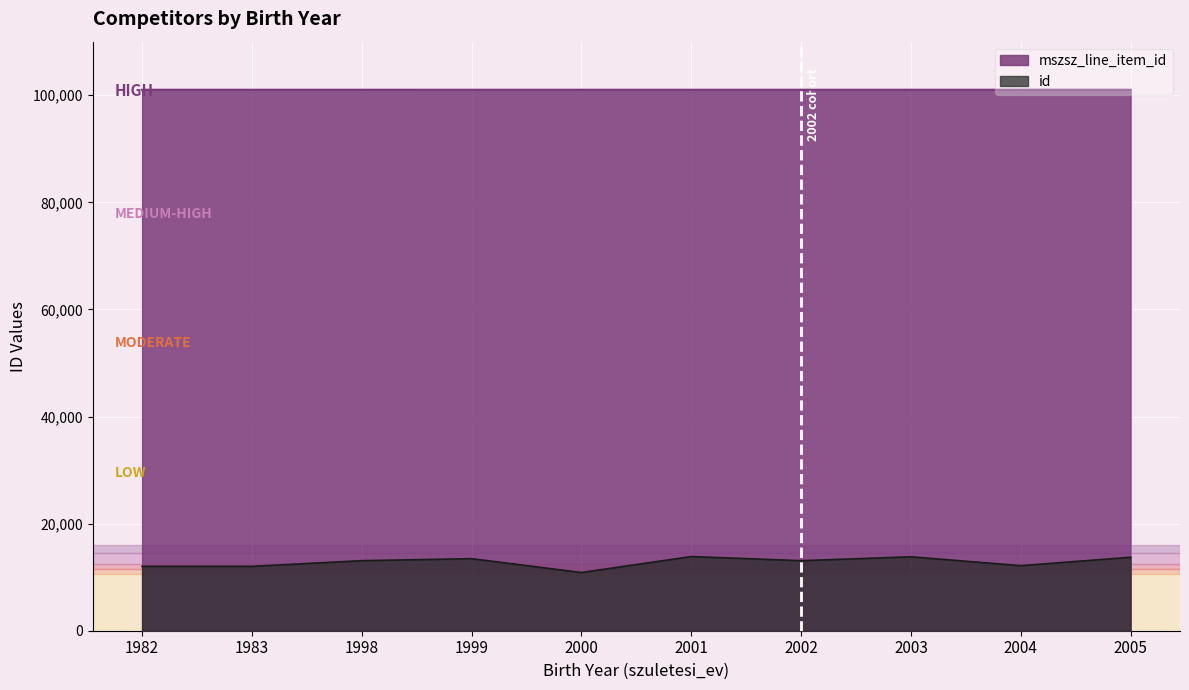

Where does the mszsz_line_item_id series first go above 101023?

2002